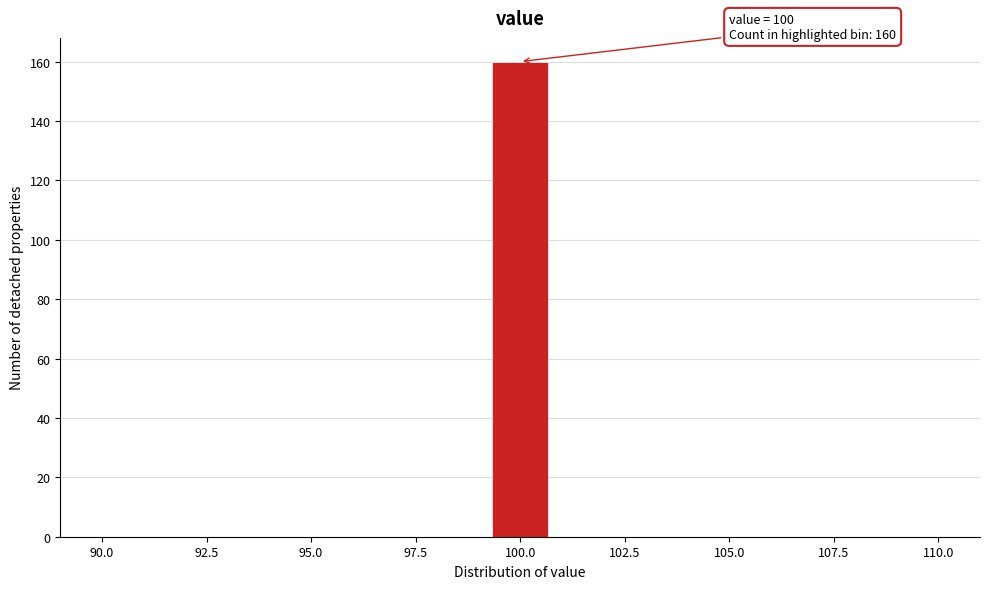

Read against the x-axis, roughly where is the centre of the tallest bar?

100.0